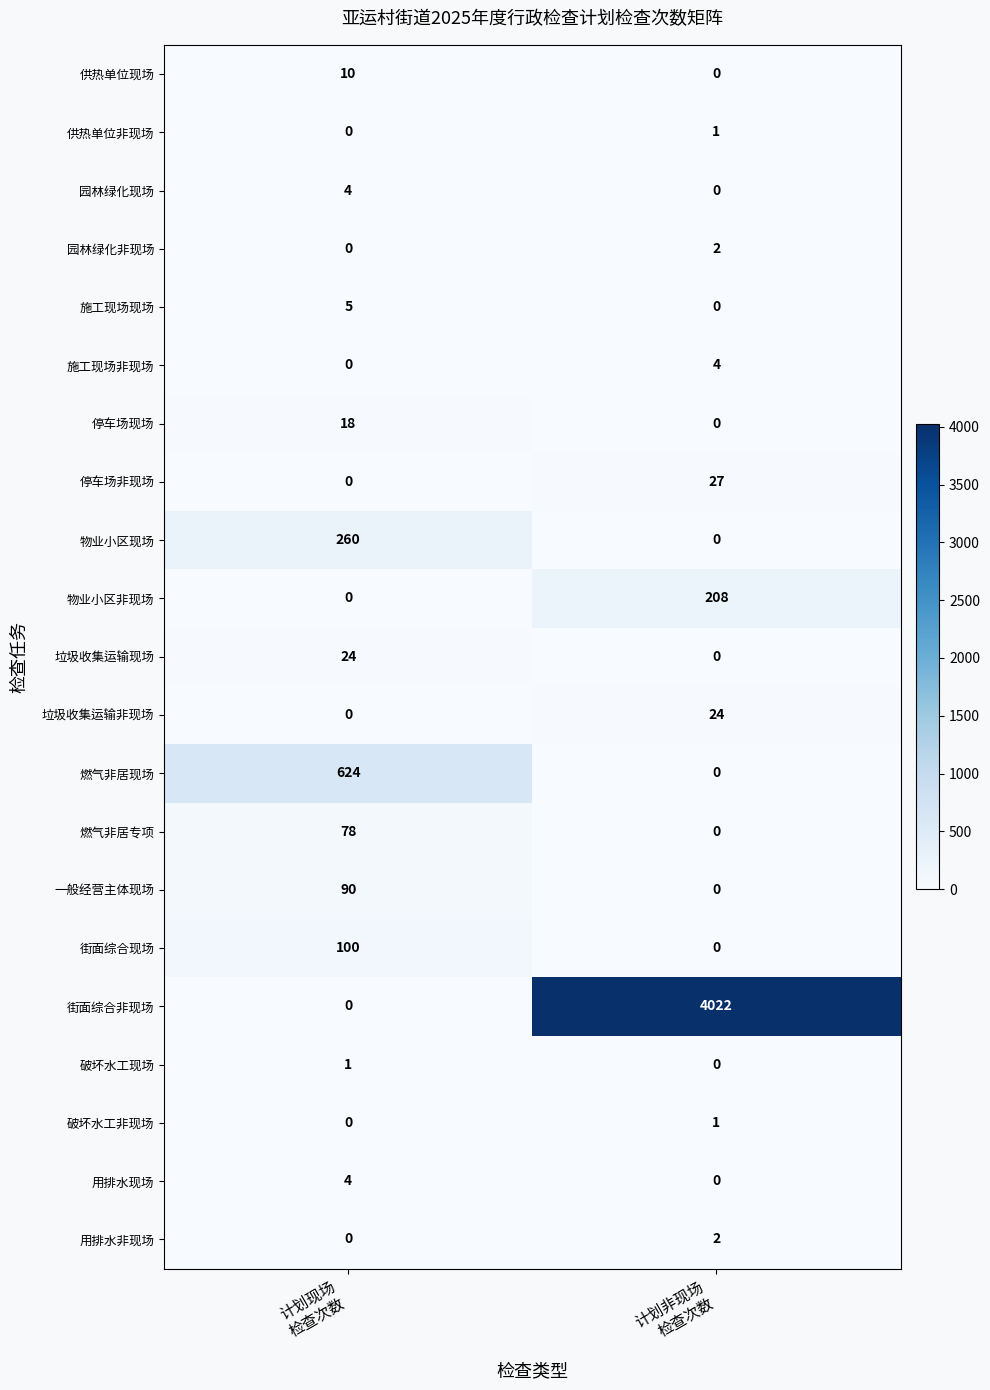

Which series has the largest range (max minus min)?

街面综合非现场